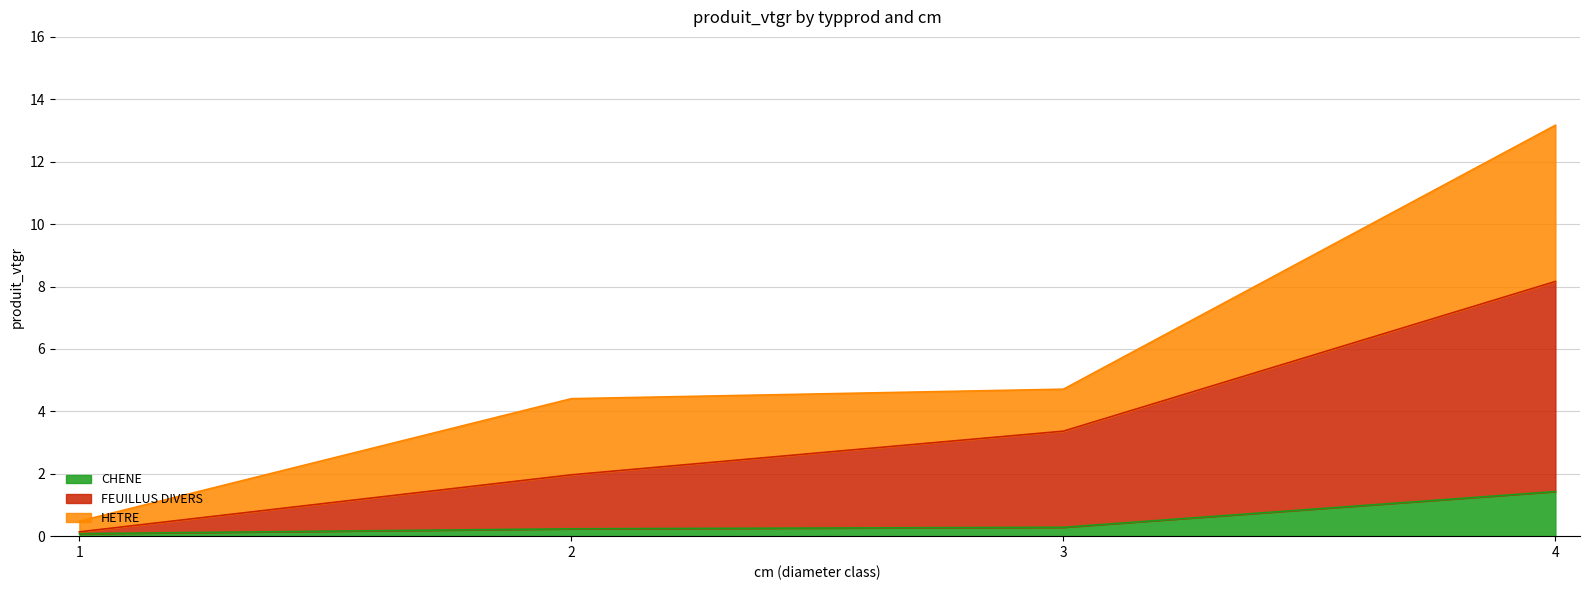

The value of CHENE at 4 is 1.4. True or false?

True